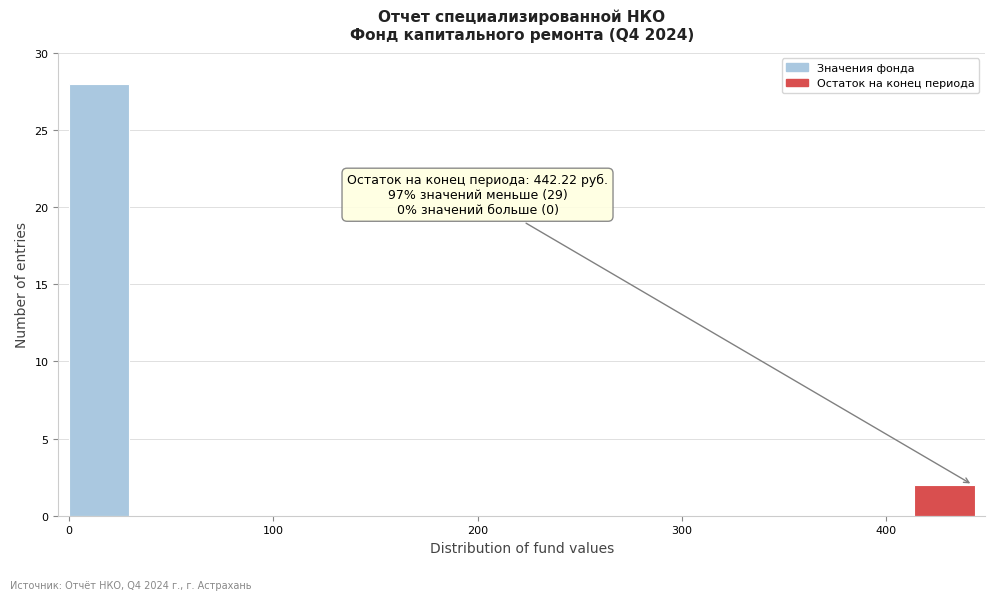

Read against the x-axis, roughly where is the centre of the tallest bar?

10